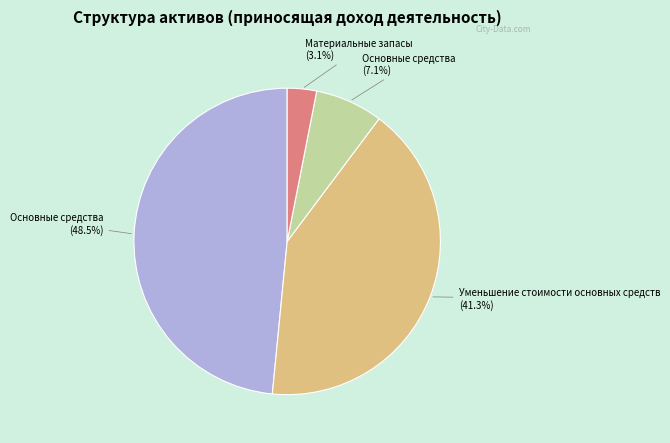

Is there any slice that represents more than half of the pie?

No